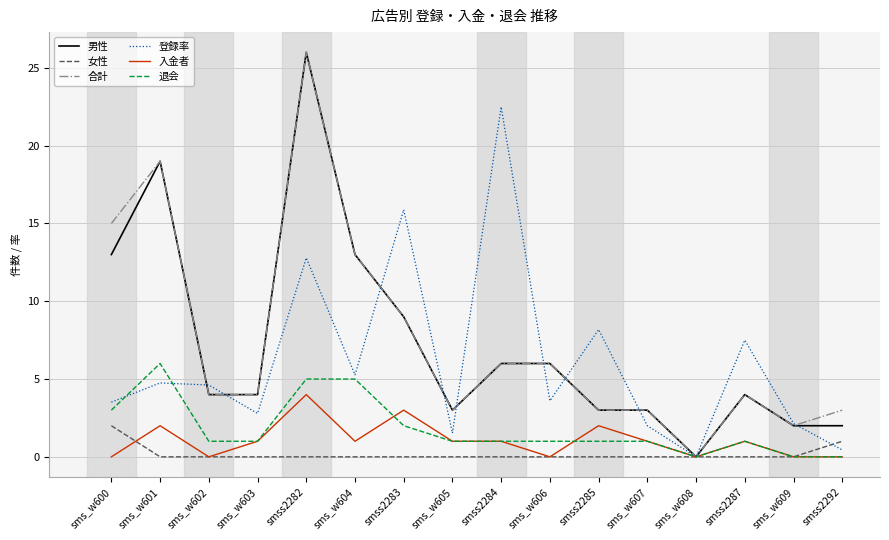

How many values in 合計 are above zero?

15